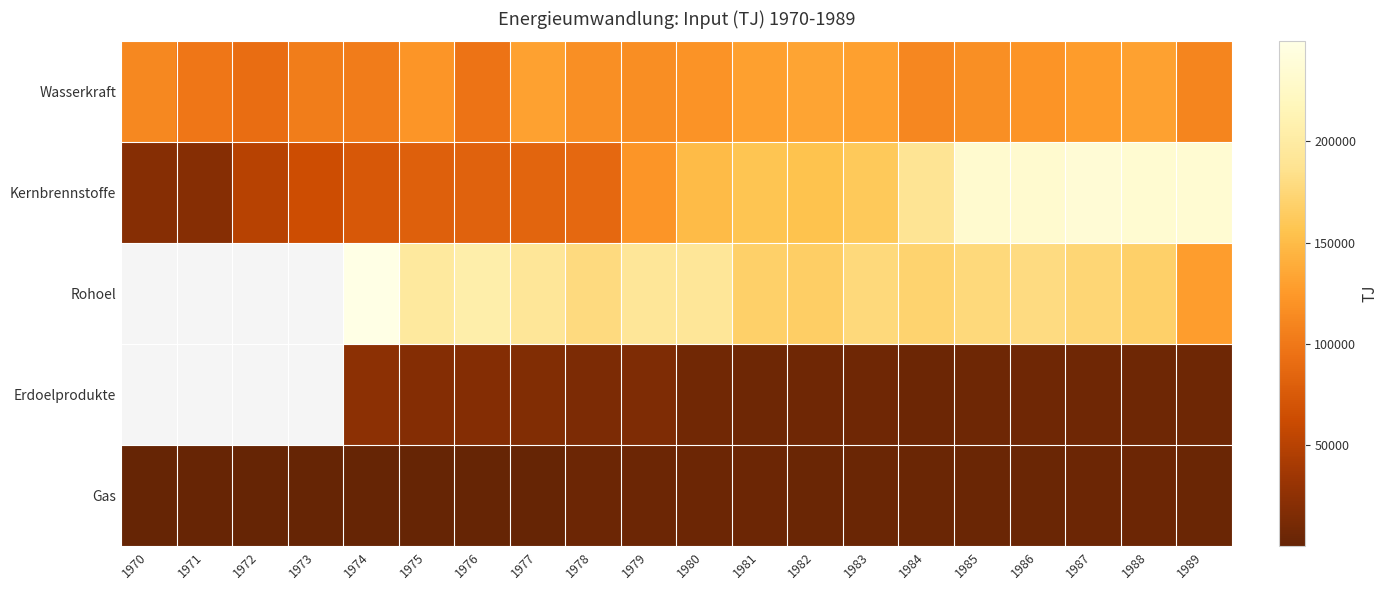

At which category does the chart reach its peak across all series?

1974